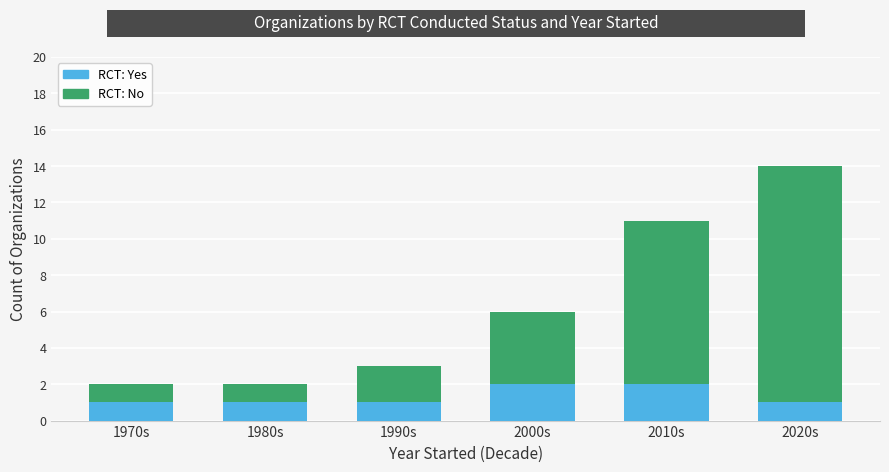

What is the total value across all series at 2020s?

14